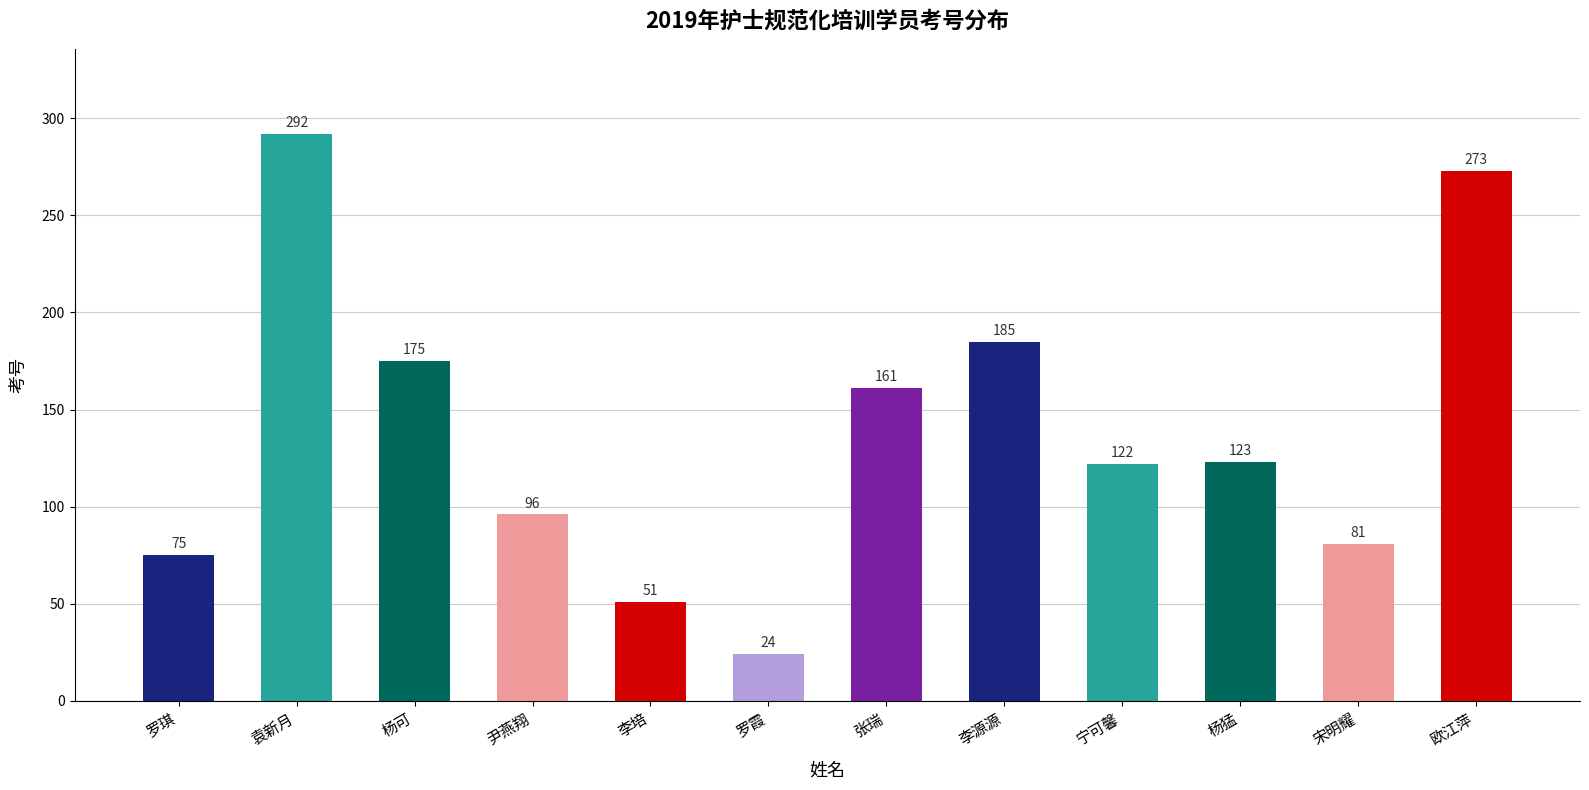

Does the chart contain any negative values?

No